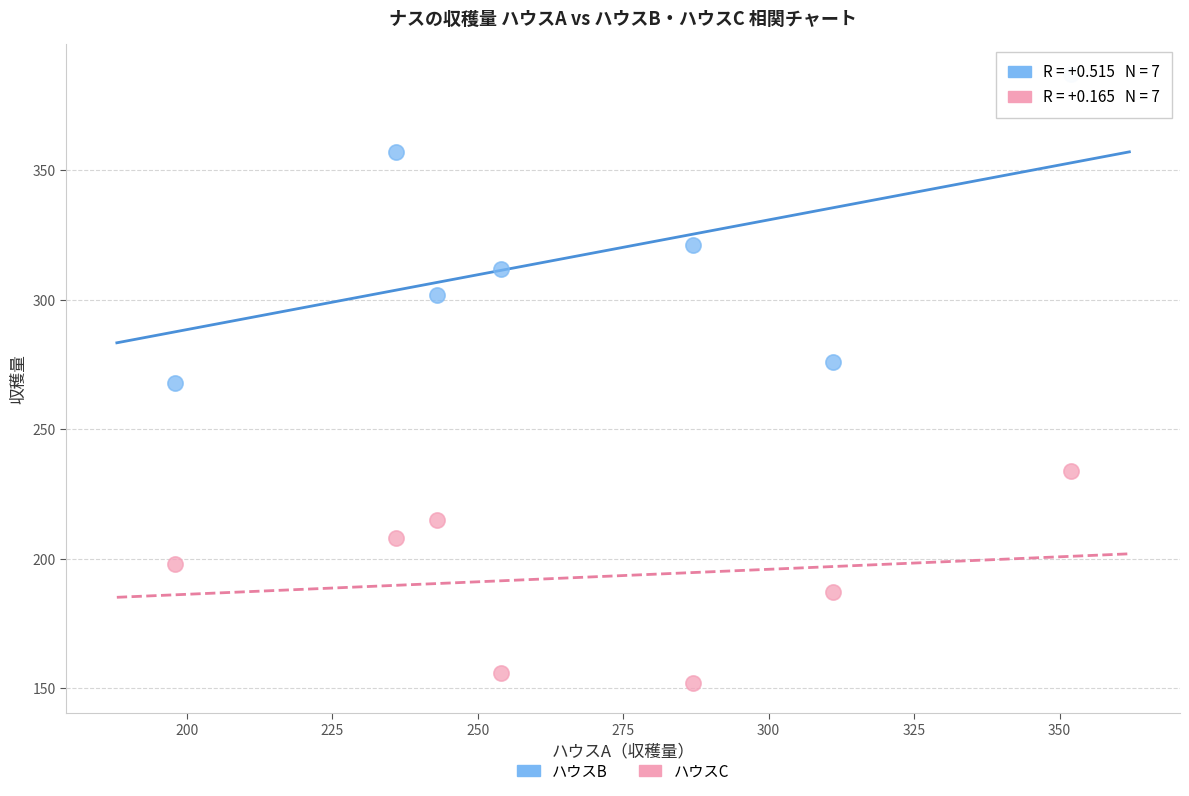

What are all the series names shown in the legend?

ハウスB, ハウスC